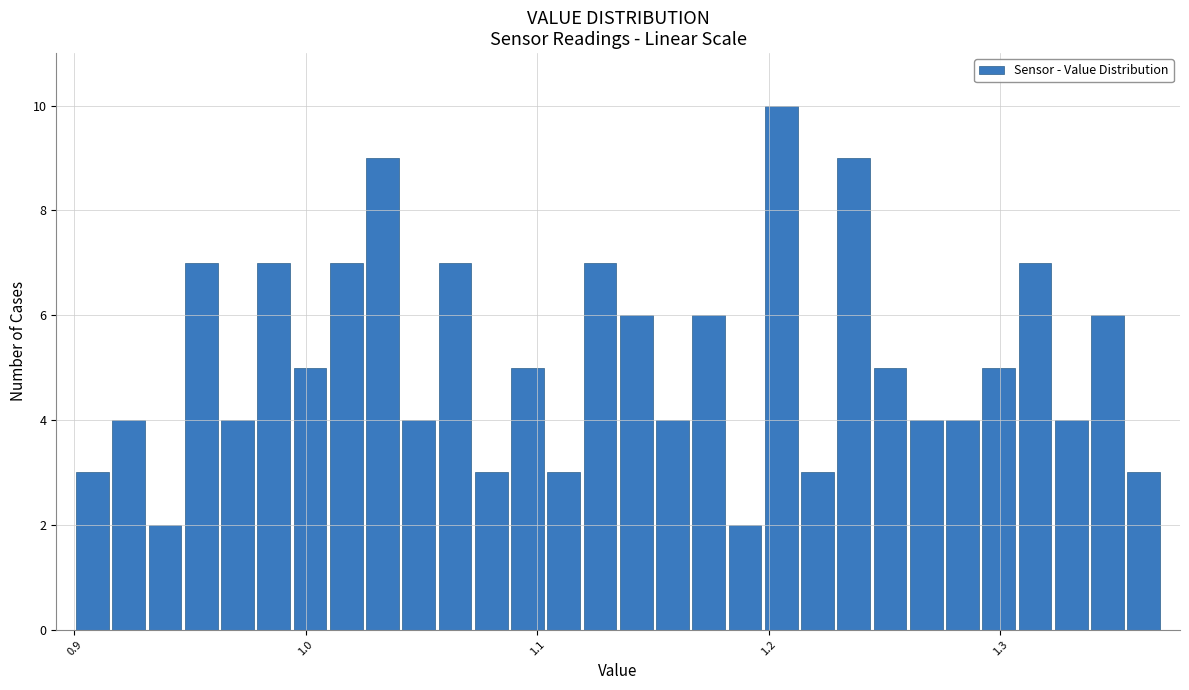

Around what value on the x-axis is the tallest bar? Give the approximate position of its centre, as read against the axis.

1.21